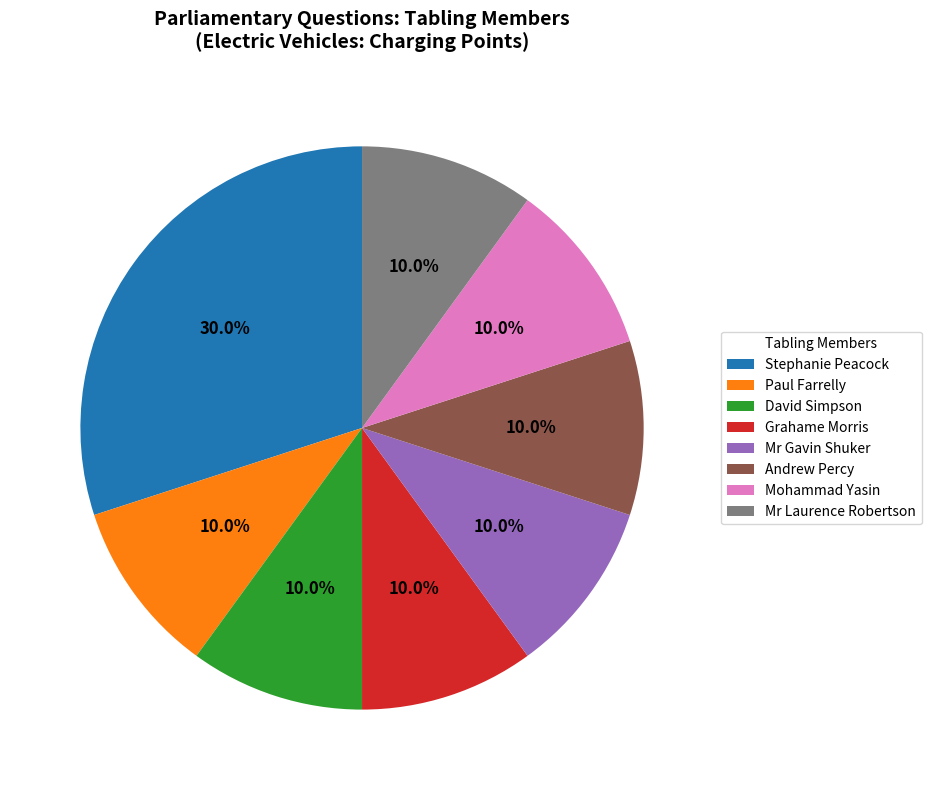

What is the ratio of the value at David Simpson to the value at Paul Farrelly?

1.0